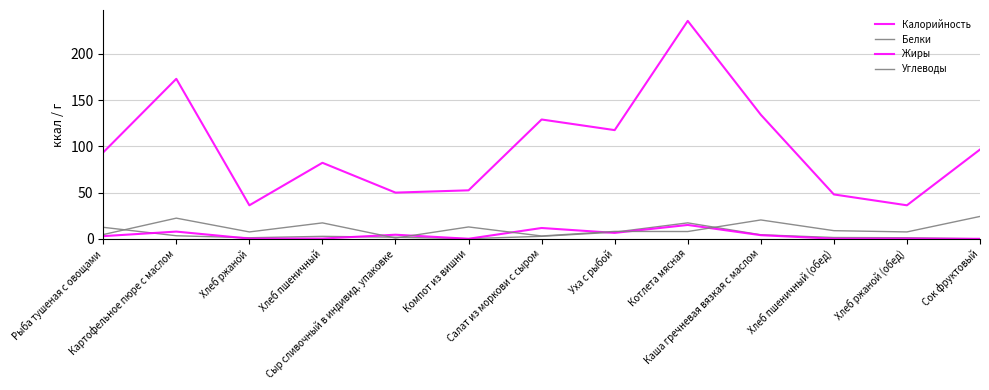

What is the sum of all Жиры values?

53.0